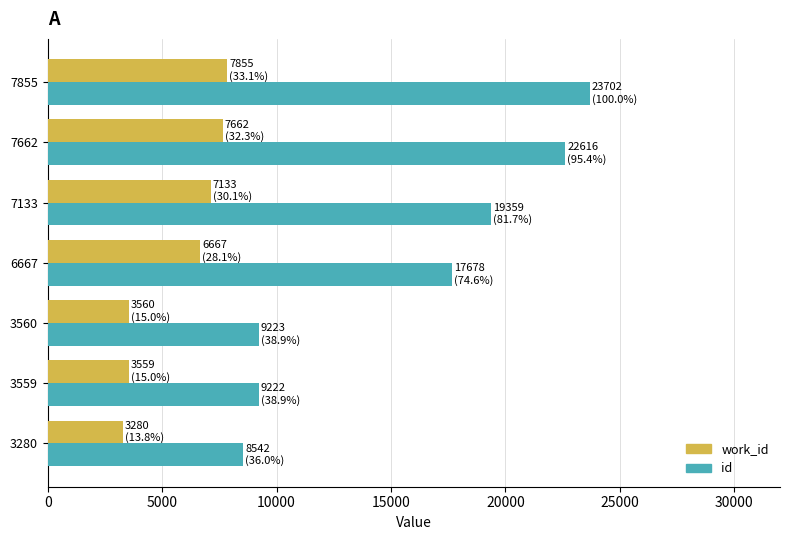

Which series has the largest total across all categories?

id